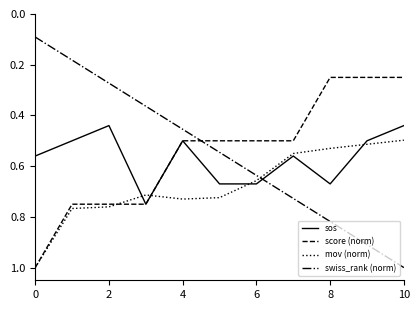

What is the maximum value for swiss_rank (norm)?

1.0